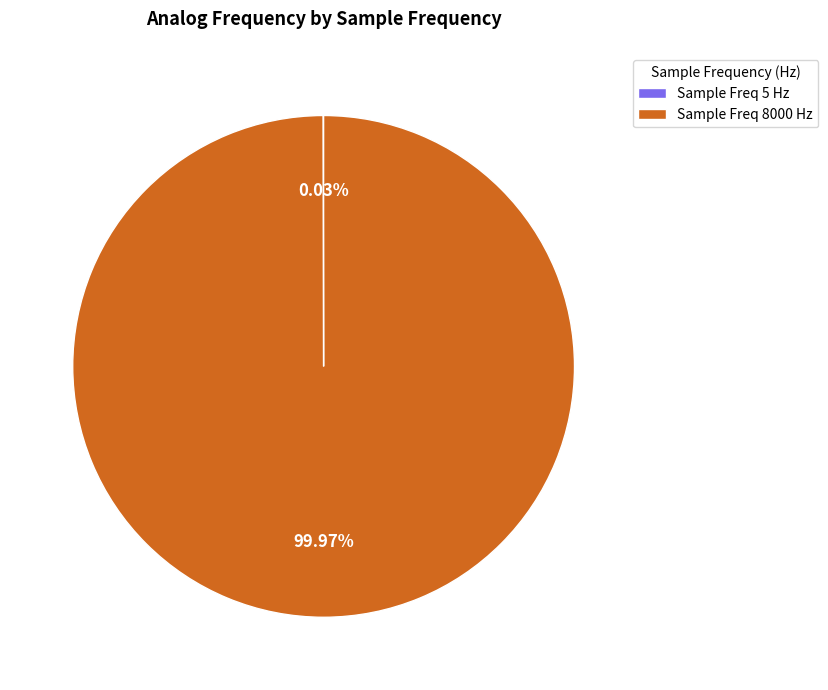

Which slice represents more than half of the pie?

Sample Freq 8000 Hz